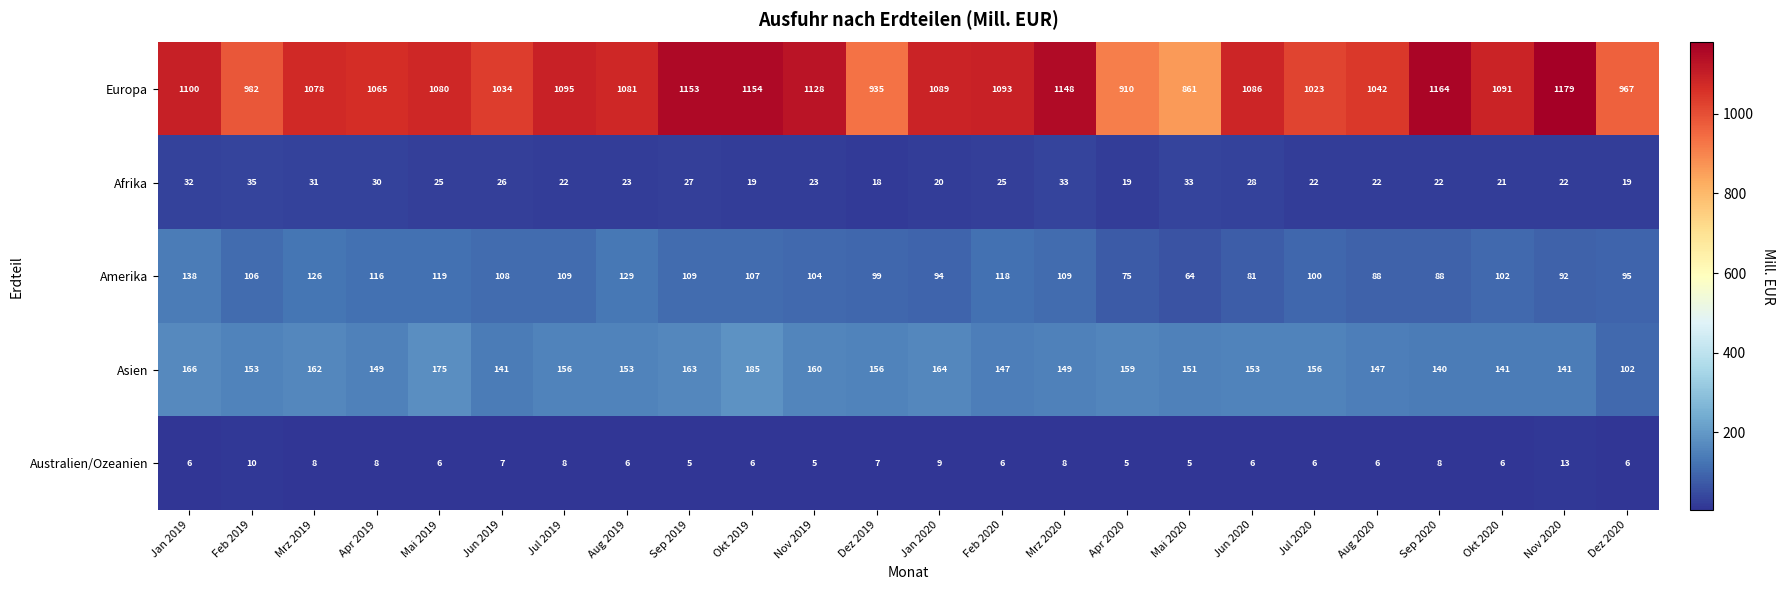

What is the maximum value for Afrika?

35